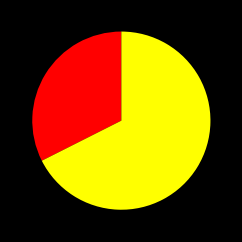

Is there any slice that represents more than half of the pie?

Yes